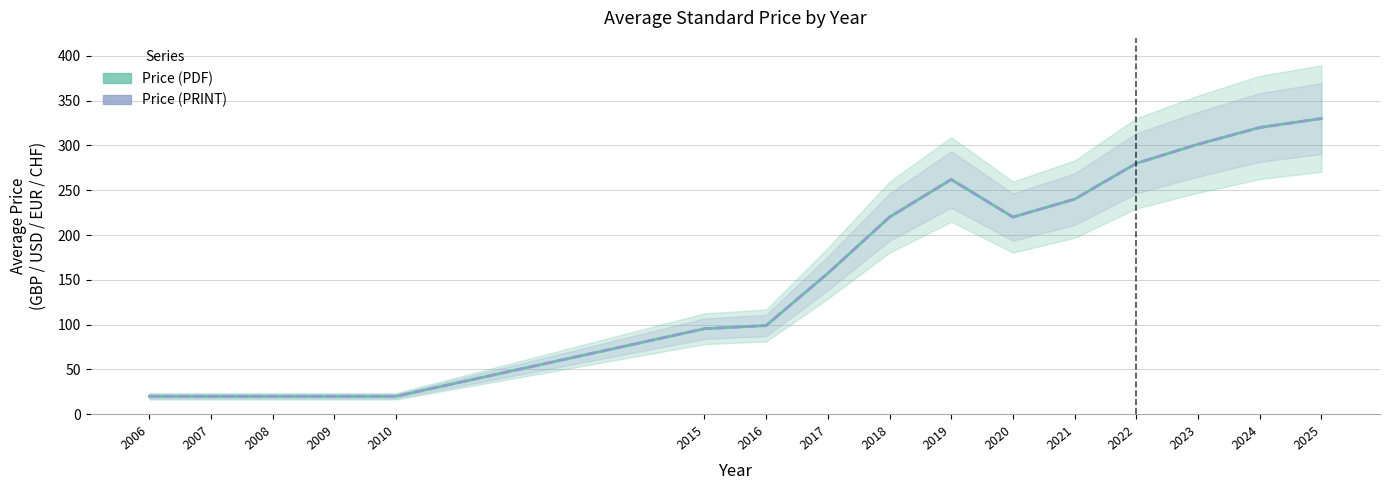

How many series are shown in this chart?

2